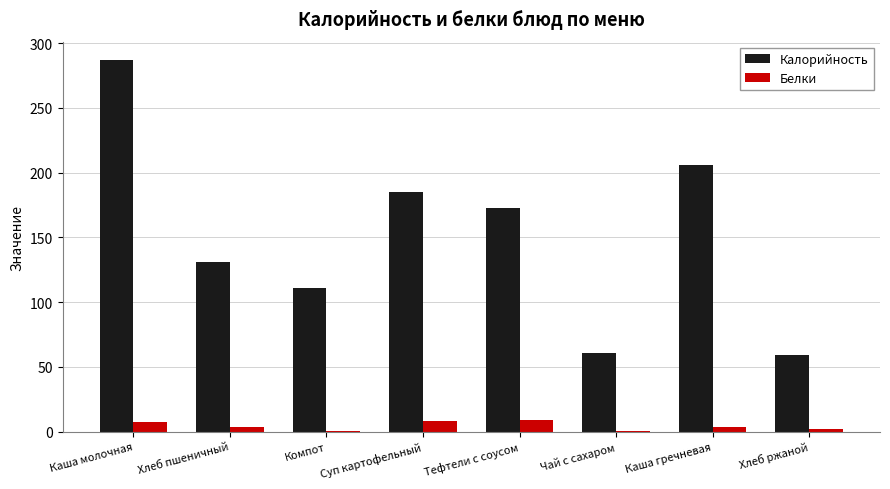

How many data points in Белки are above 3?

5